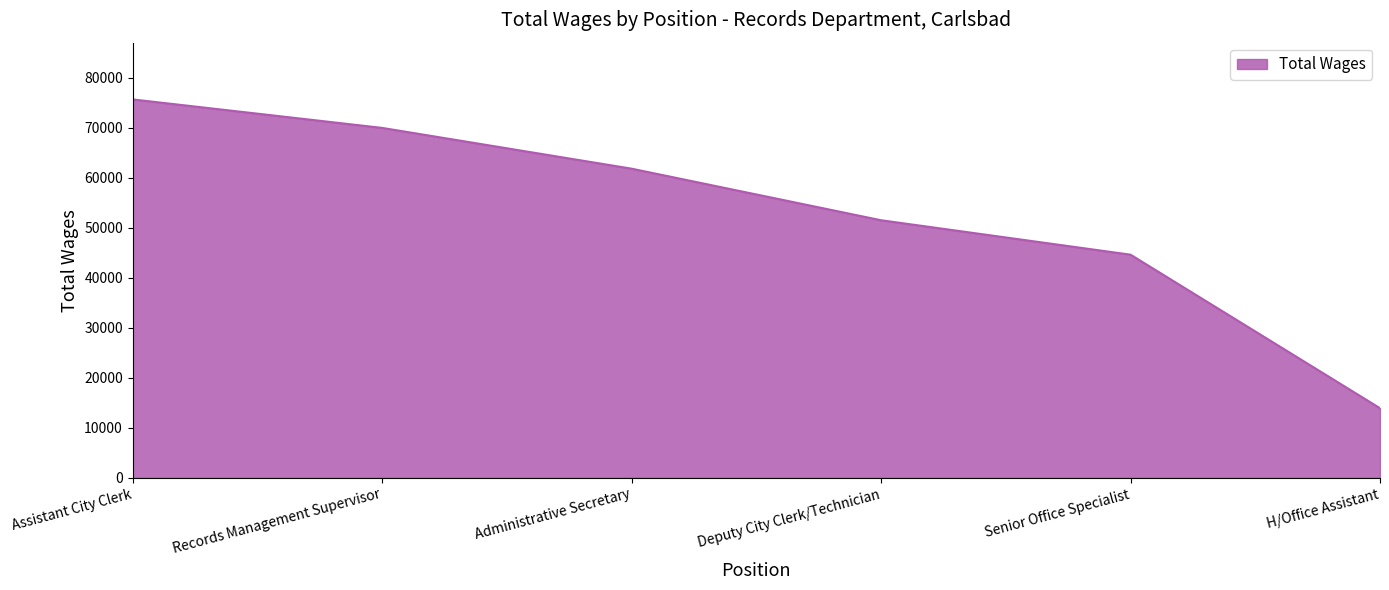

List the labels in order of value, largest first.

Assistant City Clerk, Records Management Supervisor, Administrative Secretary, Deputy City Clerk/Technician, Senior Office Specialist, H/Office Assistant